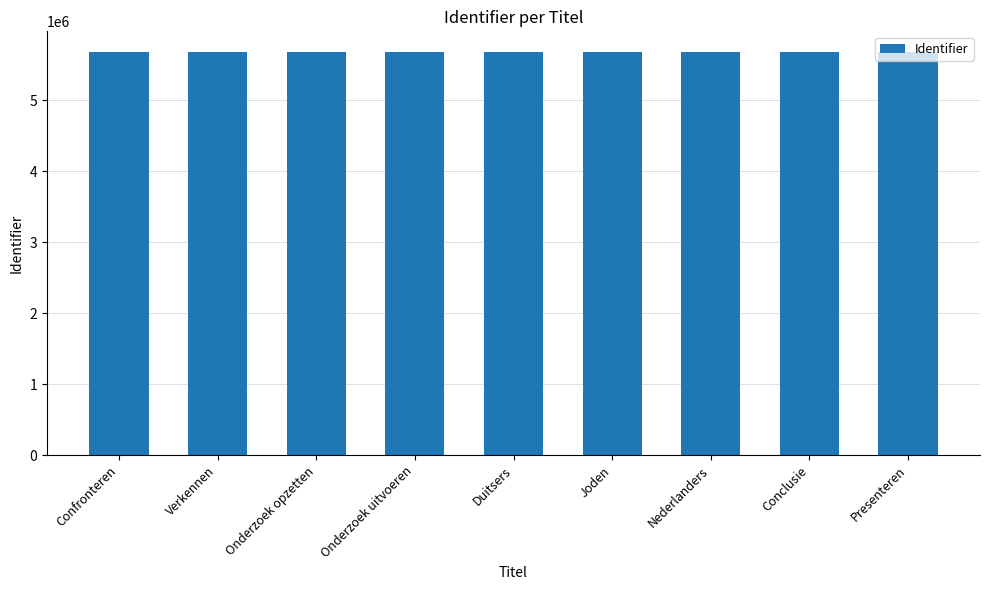

Approximately how many times larger is the value at Onderzoek uitvoeren compared to Verkennen?

1.0